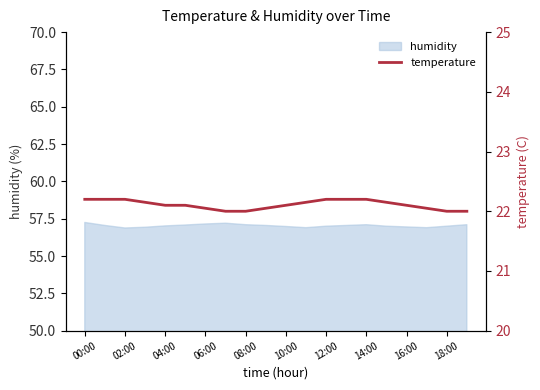

How many categories are shown in the chart?

20